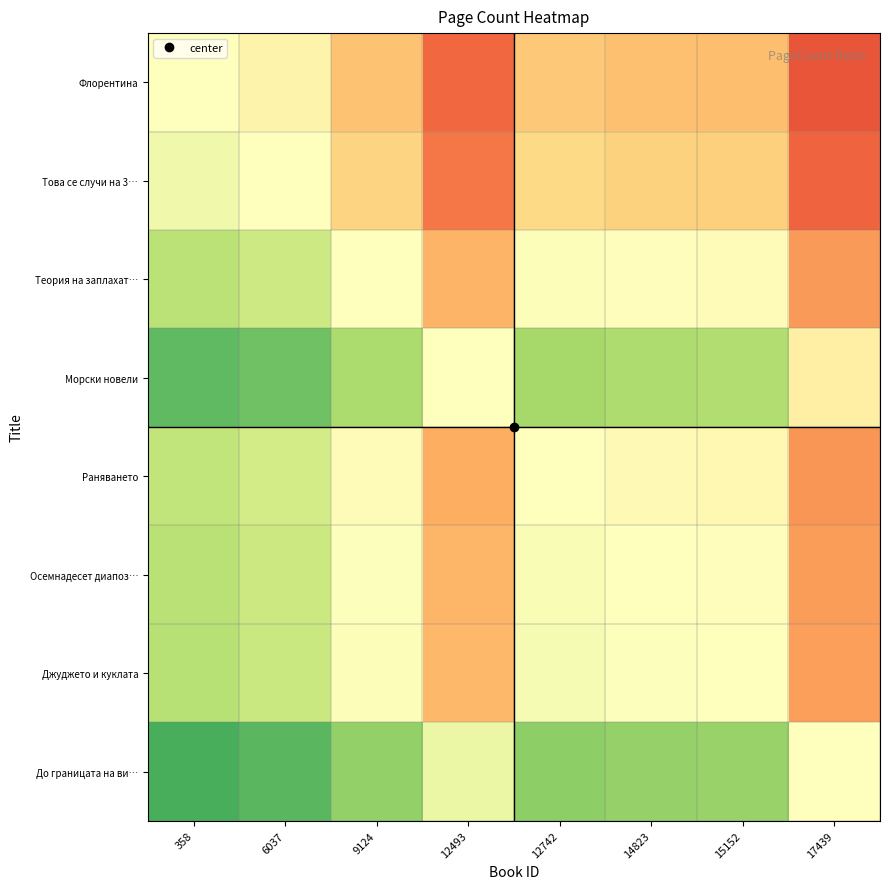

At which category is the sum across all series the highest?

358